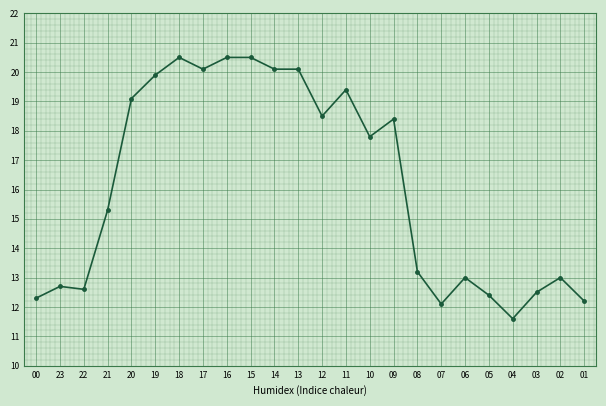

Which has a higher value, 16 or 13?

16